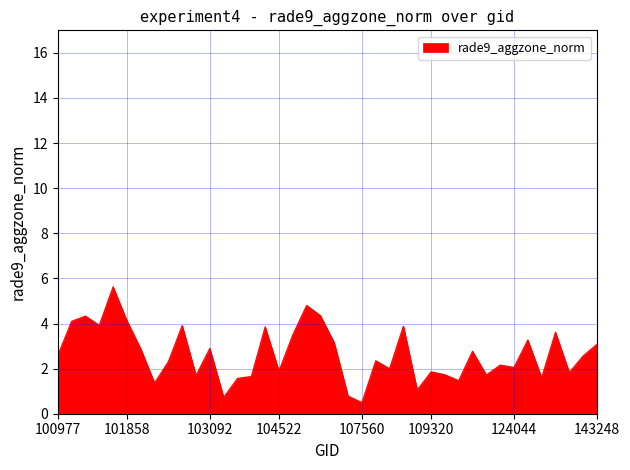

What is the maximum value shown in the chart?

5.6